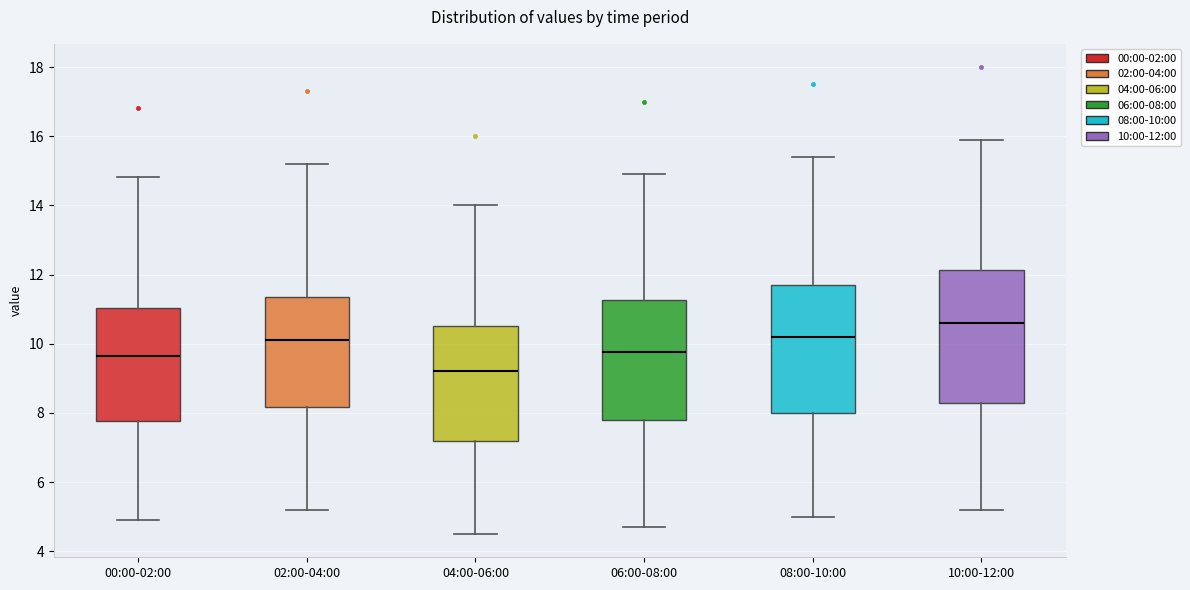

Reading left to right, read every box against the y-axis: the position of its median line, the range the box covers, and the ends of its whiskers. The values are not printed on the chart, so give them approximately, as read against the axis.

00:00-02:00: median 9.6, box 7.8 to 11.0, whiskers 5.0 to 14.8
02:00-04:00: median 10.2, box 8.2 to 11.4, whiskers 5.2 to 15.2
04:00-06:00: median 9.2, box 7.2 to 10.6, whiskers 4.6 to 14.0
06:00-08:00: median 9.8, box 7.8 to 11.2, whiskers 4.8 to 15.0
08:00-10:00: median 10.2, box 8.0 to 11.8, whiskers 5.0 to 15.4
10:00-12:00: median 10.6, box 8.4 to 12.2, whiskers 5.2 to 16.0